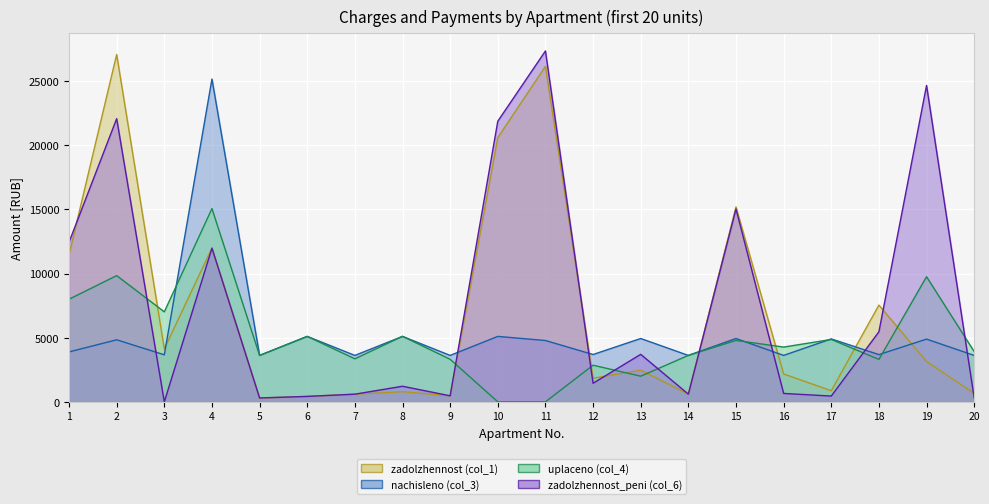

What are all the series names shown in the legend?

zadolzhennost (col_1), nachisleno (col_3), uplaceno (col_4), zadolzhennost_peni (col_6)